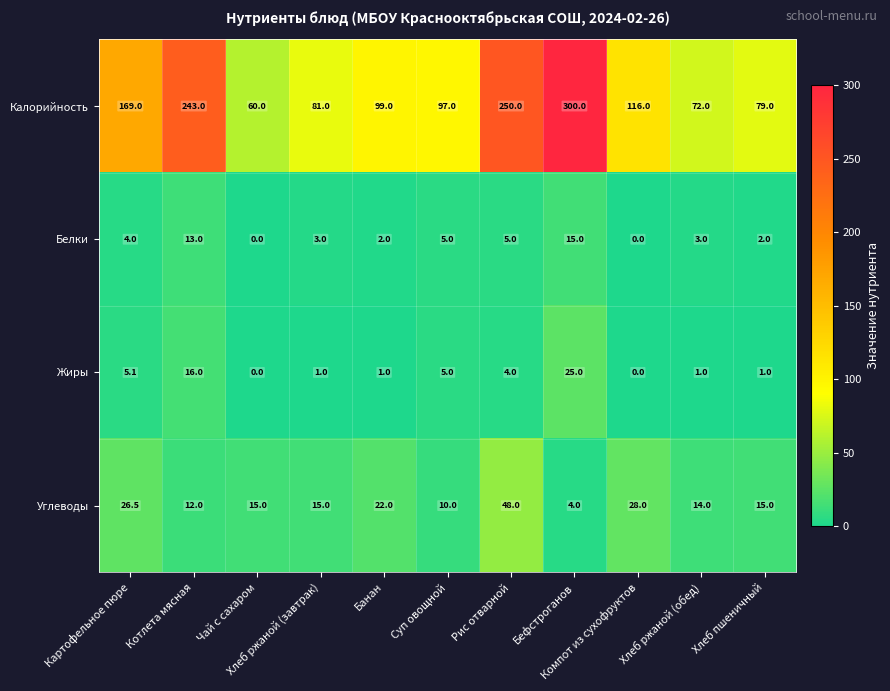

List the series in order of their peak value, lowest first.

Белки, Жиры, Углеводы, Калорийность